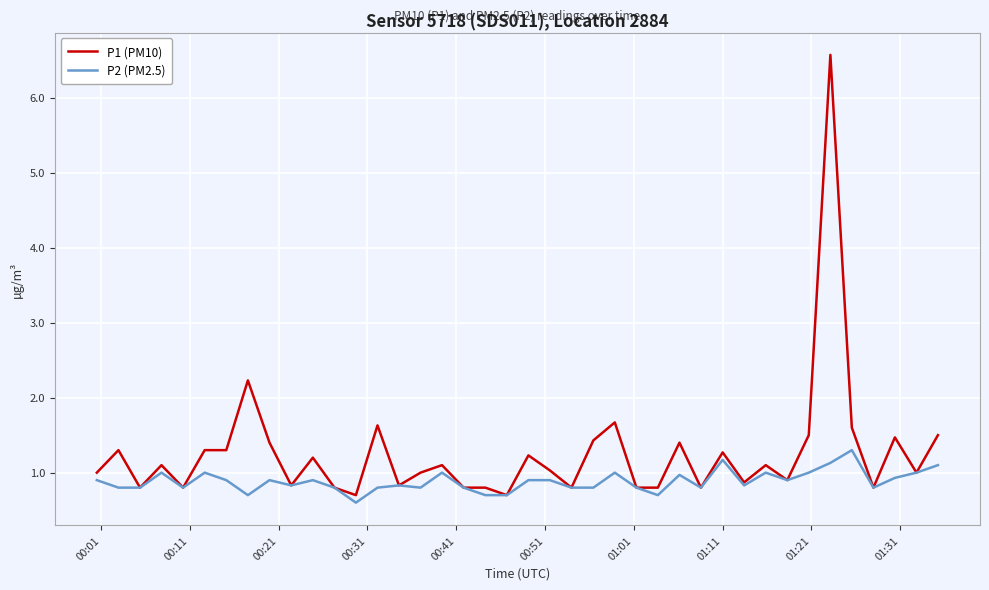

What is the highest value of the P2 (PM2.5) series?

1.3